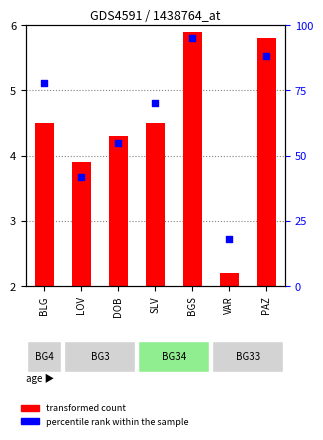

Which has a higher value, DOB or BLG?

BLG